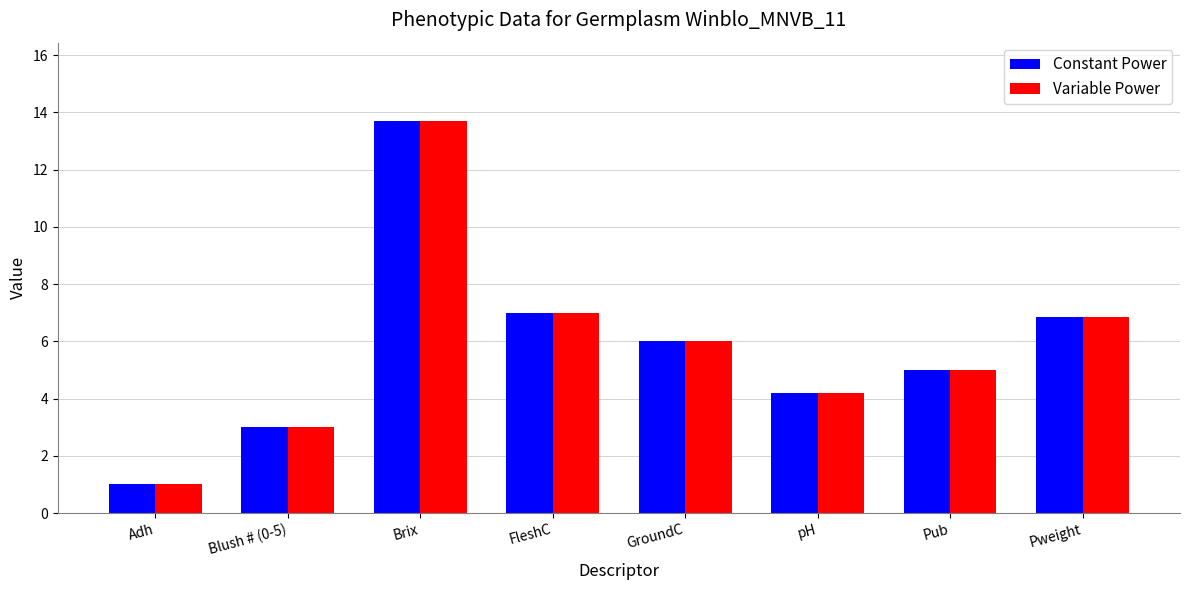

Which label corresponds to the smallest value in the chart?

Adh